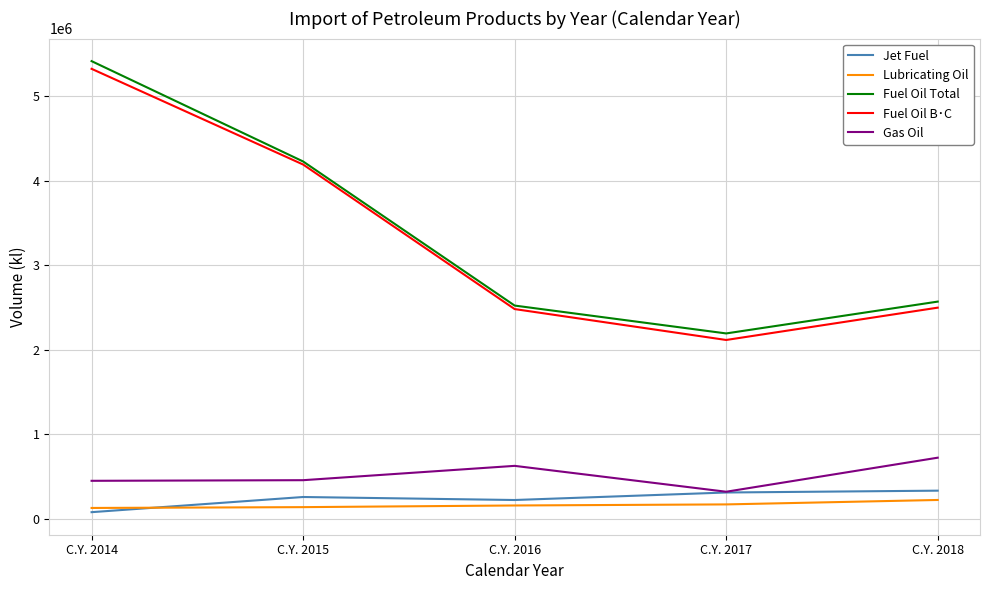

The value of Fuel Oil B･C at C.Y. 2017 is 2116758. True or false?

True